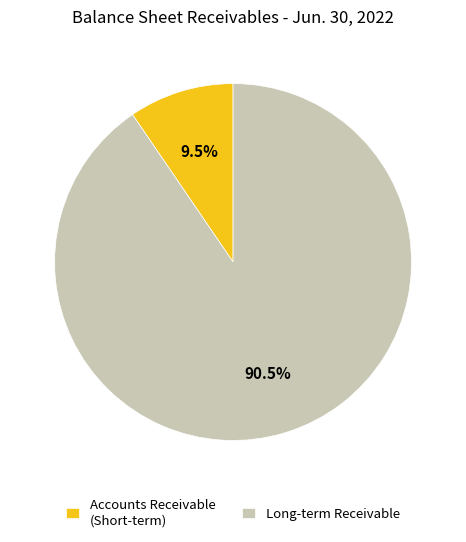

Which slice represents more than half of the pie?

Long-term Receivable